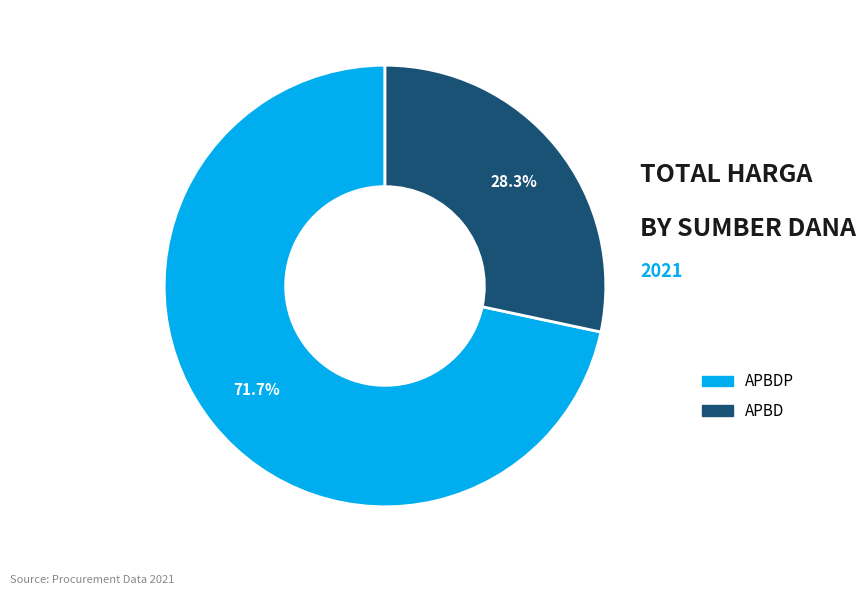

Does any single category account for the majority?

Yes